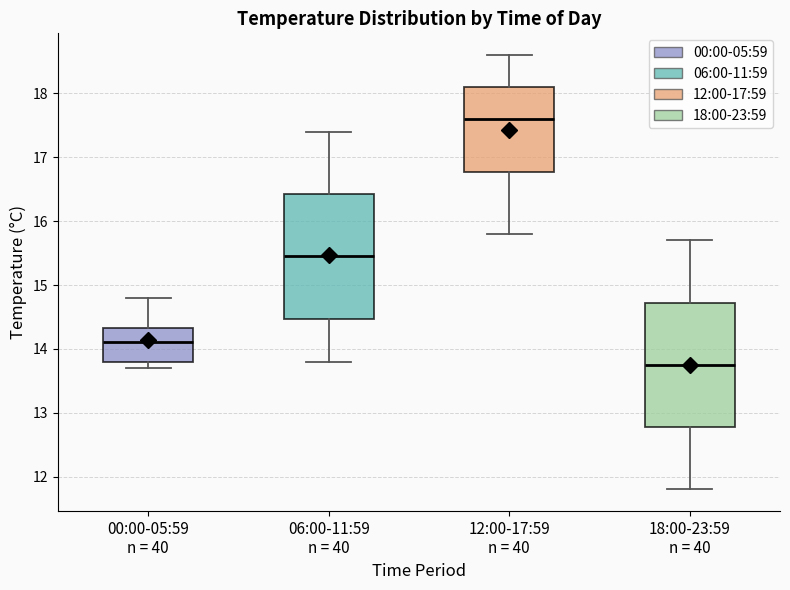

Reading left to right, read every box against the y-axis: the position of its median line, the range the box covers, and the ends of its whiskers. The values are not printed on the chart, so give them approximately, as read against the axis.

00:00-05:59 n = 40: median 14.1, box 13.8 to 14.3, whiskers 13.7 to 14.8
06:00-11:59 n = 40: median 15.5, box 14.5 to 16.4, whiskers 13.8 to 17.4
12:00-17:59 n = 40: median 17.6, box 16.8 to 18.1, whiskers 15.8 to 18.6
18:00-23:59 n = 40: median 13.8, box 12.8 to 14.7, whiskers 11.8 to 15.7